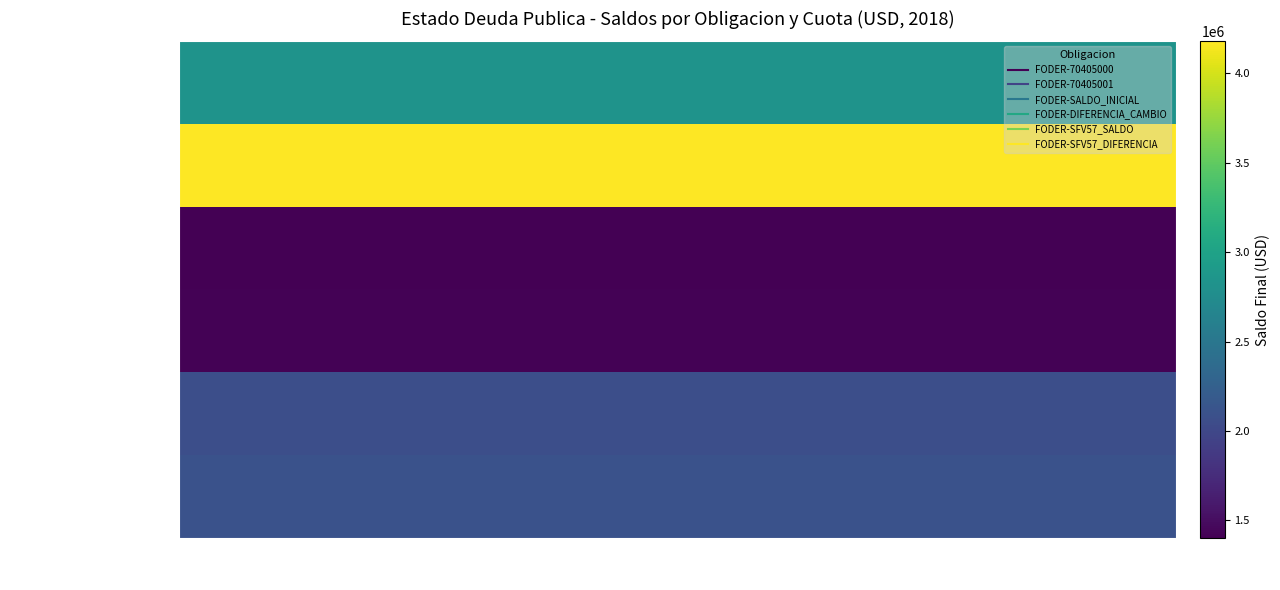

Which series has the largest total across all categories?

FODER-70405001 Final